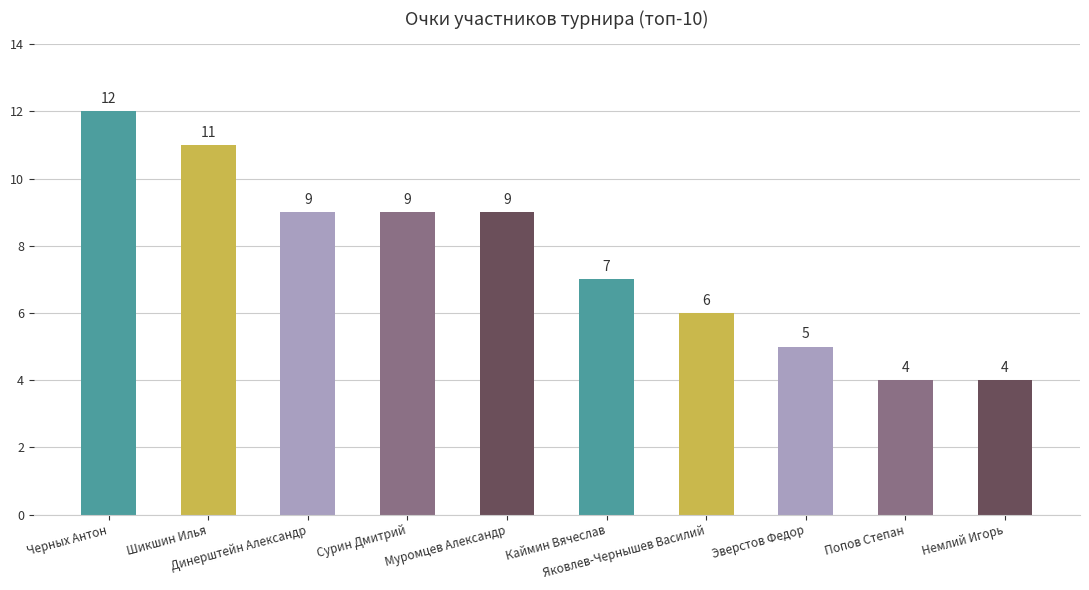

Does the chart contain stacked bars?

No